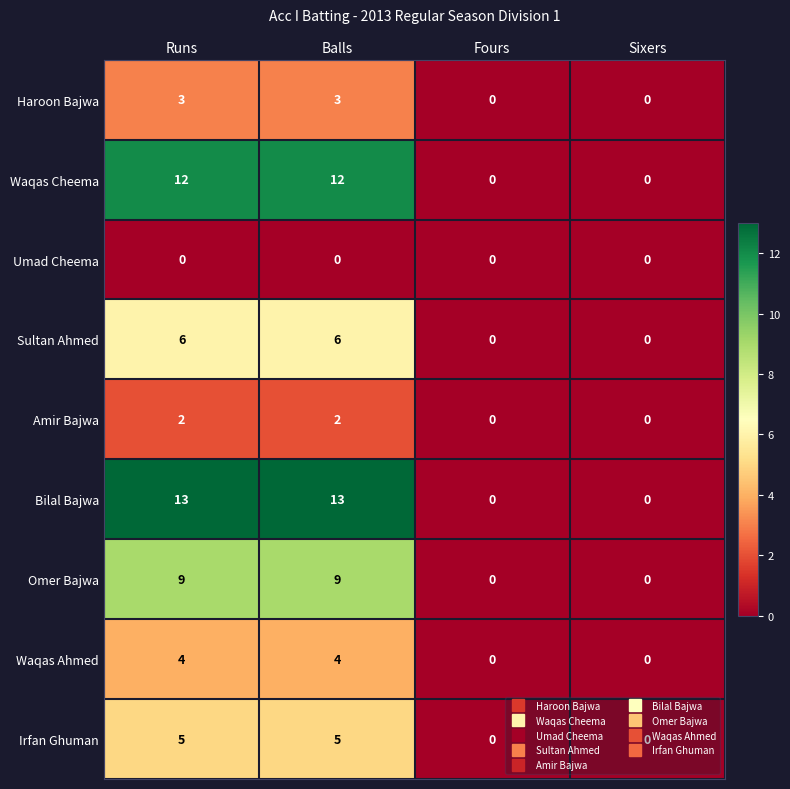

How many categories are shown in the chart?

4